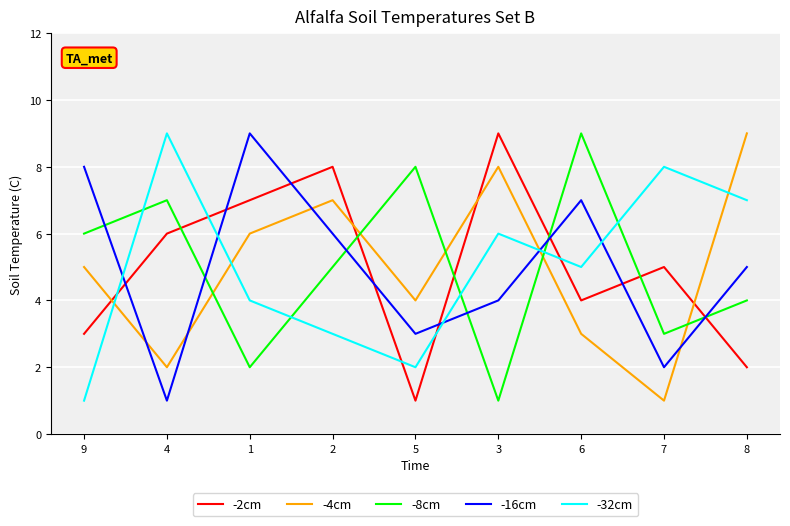

What position from the left is 2?

4